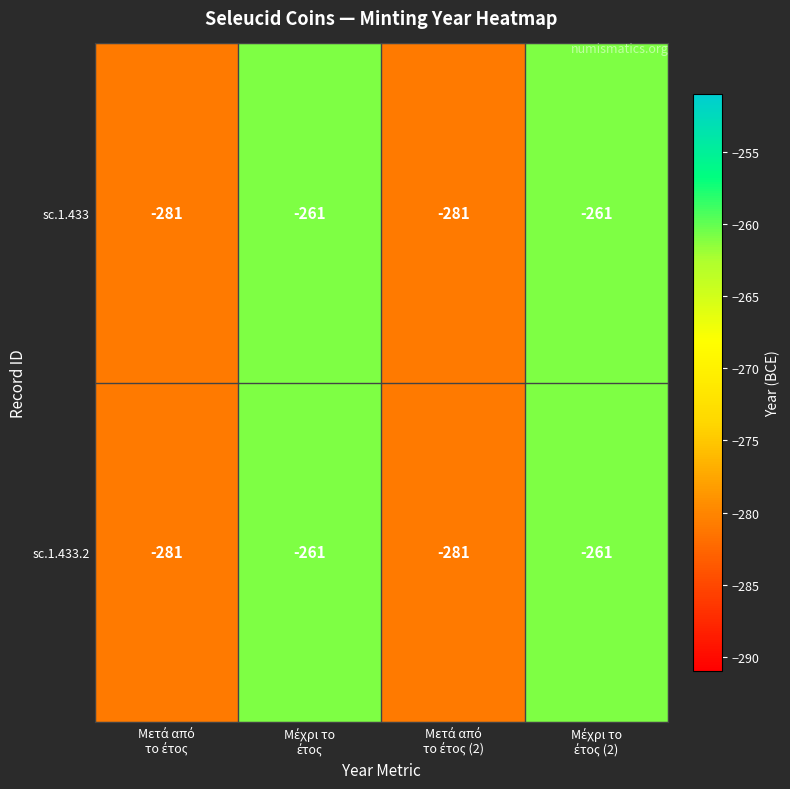

What is the difference between the maximum and minimum values in the sc.1.433 series?

20